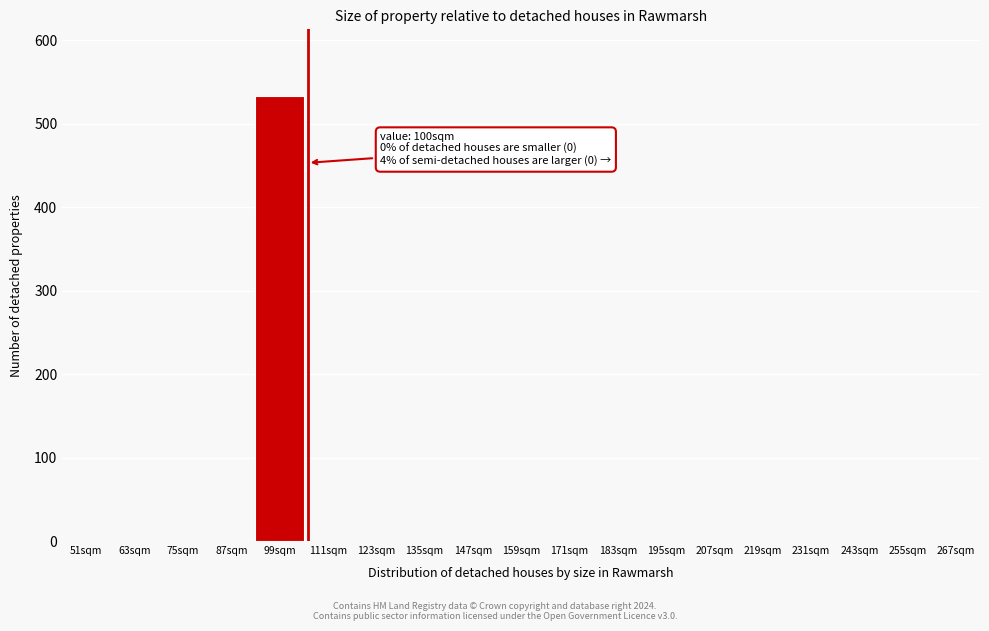

Reading right to left, extract all data points from this chart.

267sqm=0	255sqm=0	243sqm=0	231sqm=0	219sqm=0	207sqm=0	195sqm=0	183sqm=0	171sqm=0	159sqm=0	147sqm=0	135sqm=0	123sqm=0	111sqm=0	99sqm=533	87sqm=0	75sqm=0	63sqm=0	51sqm=0